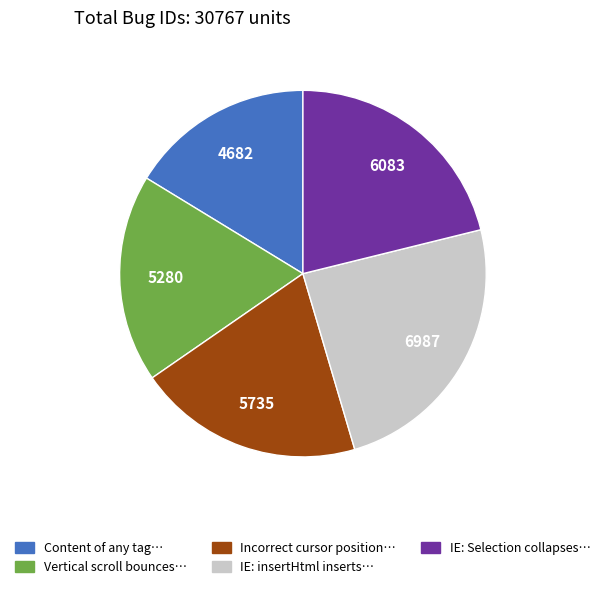

True or false: IE: Selection collapses… accounts for 9% of the total.

False